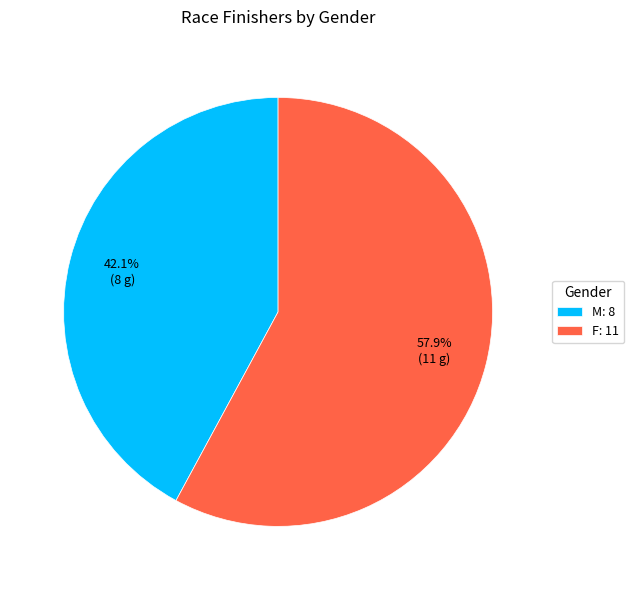

What is the ratio of the value at M to the value at F?

0.7